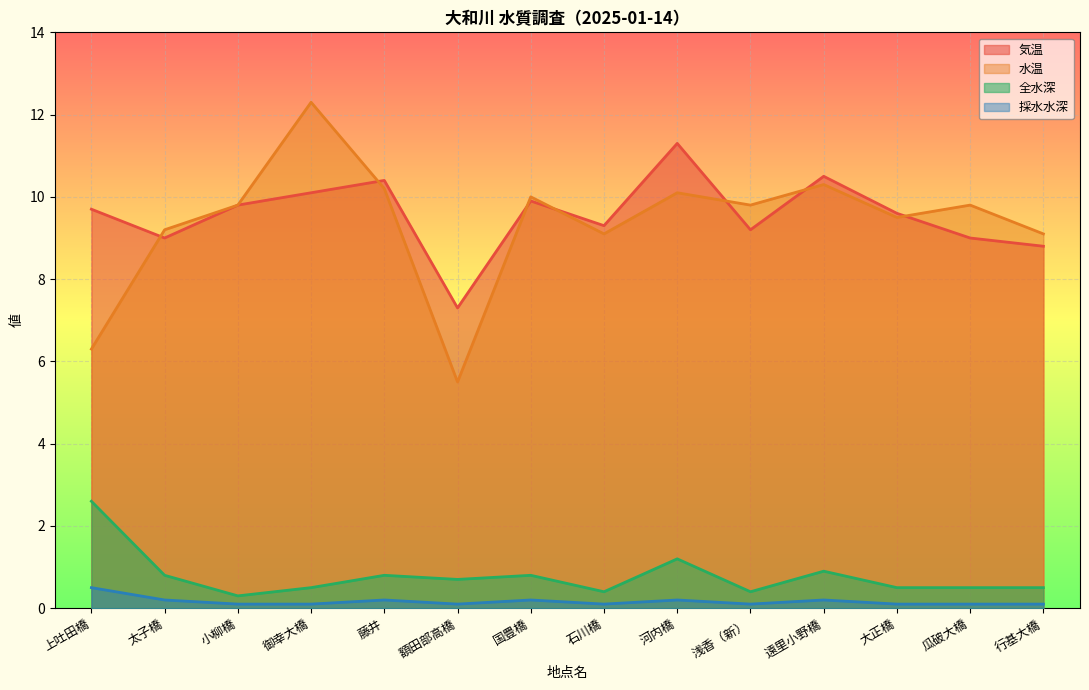

What is the difference between the maximum and minimum values in the 気温 series?

4.0